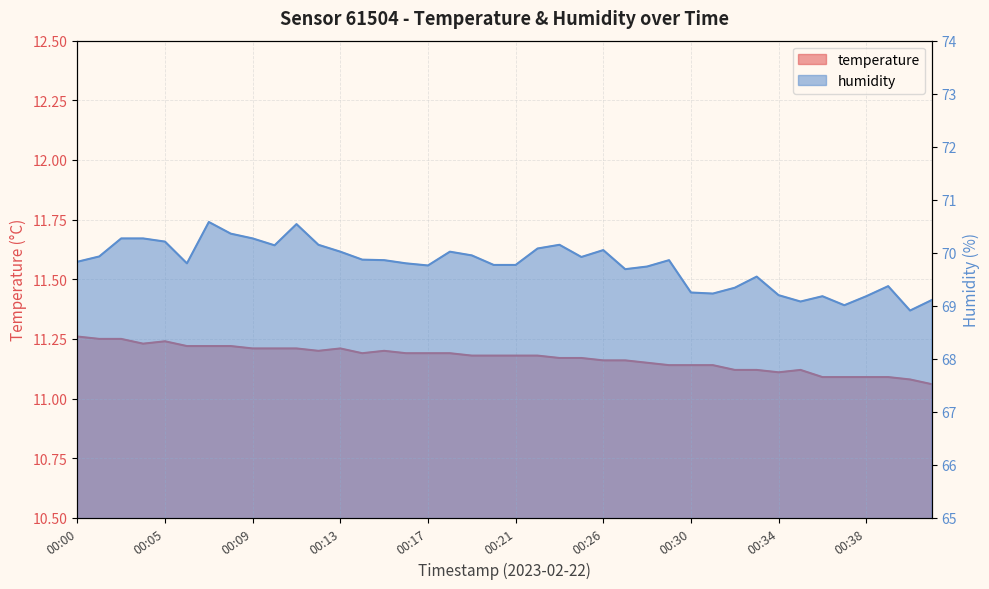

Which category has the highest value in the humidity series?

00:07